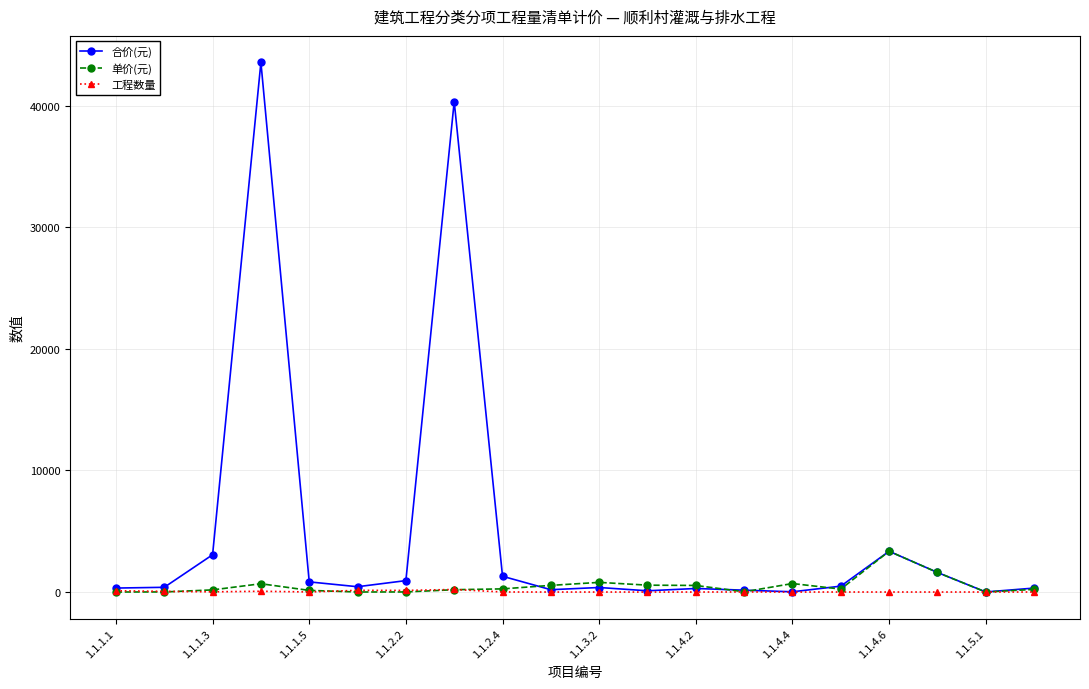

In 工程数量, how many points are higher than both neighbors (excluding endpoints)?

7